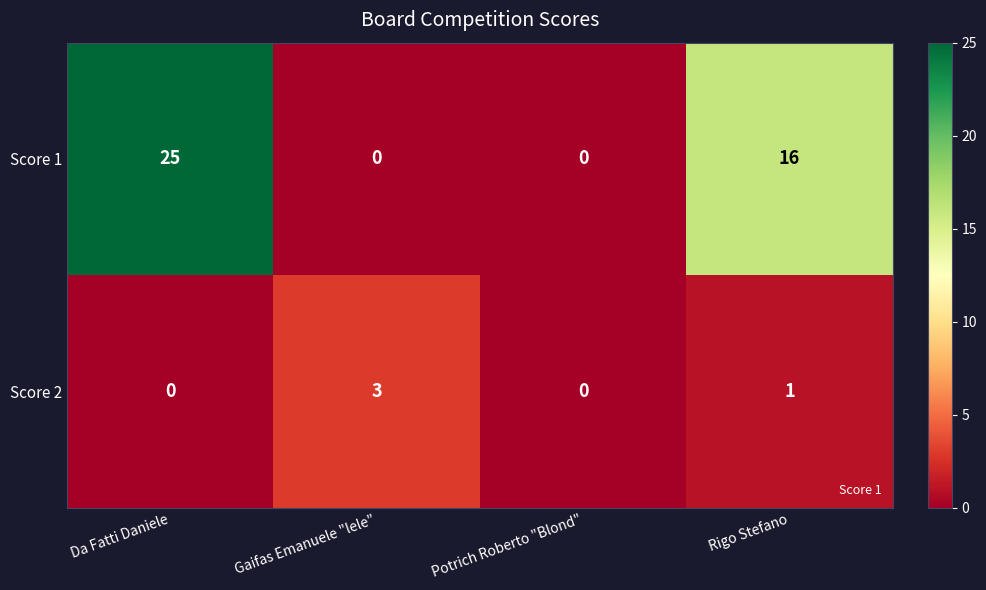

Rank the series by their average value, from highest to lowest.

Score 1, Score 2